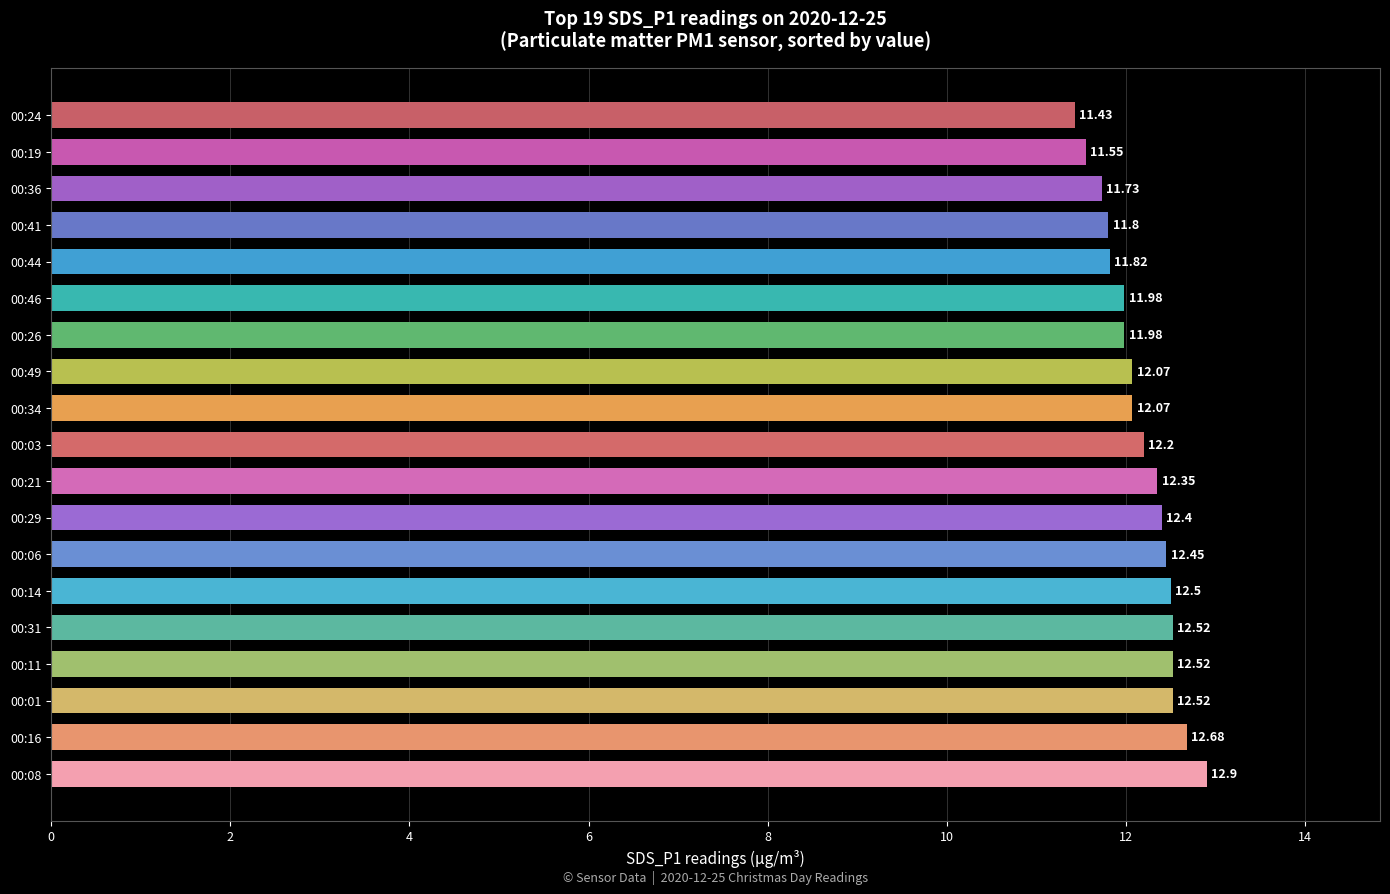

How many values exceed 12?

12